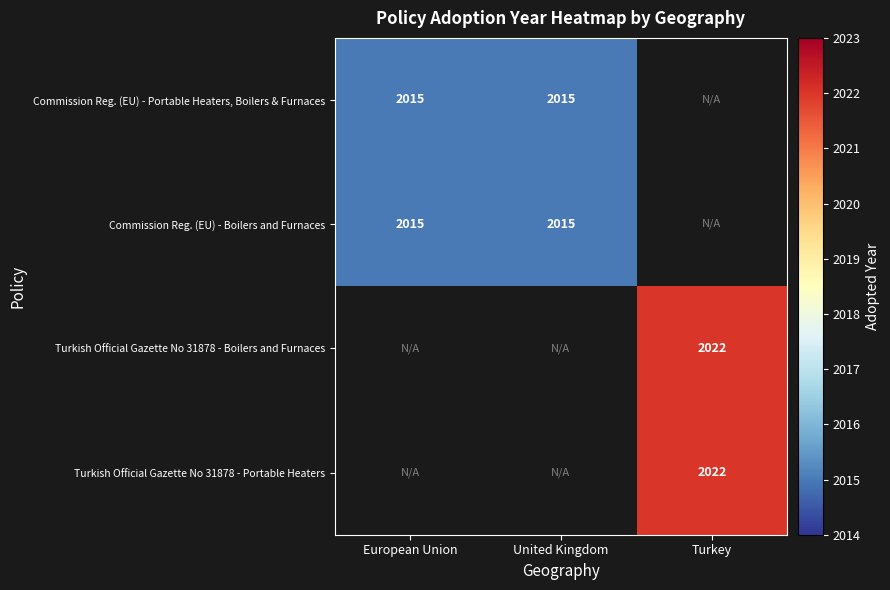

Is it true that Turkish Official Gazette No 31878 - Portable Heaters equals 2022 at Turkey?

True